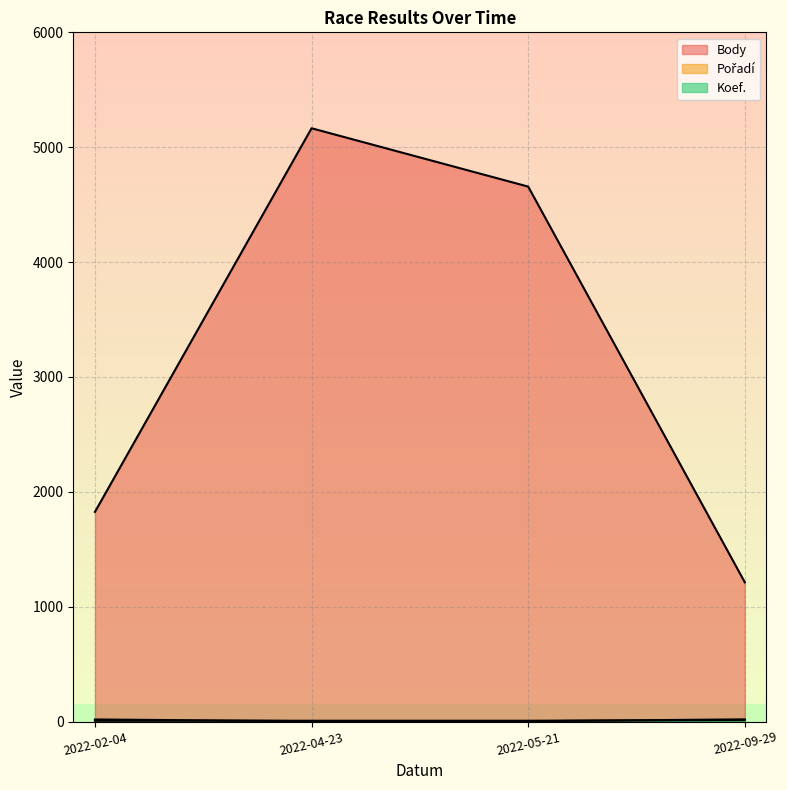

What are all the series names shown in the legend?

Body (line), Pořadí (line), Koef. (line)